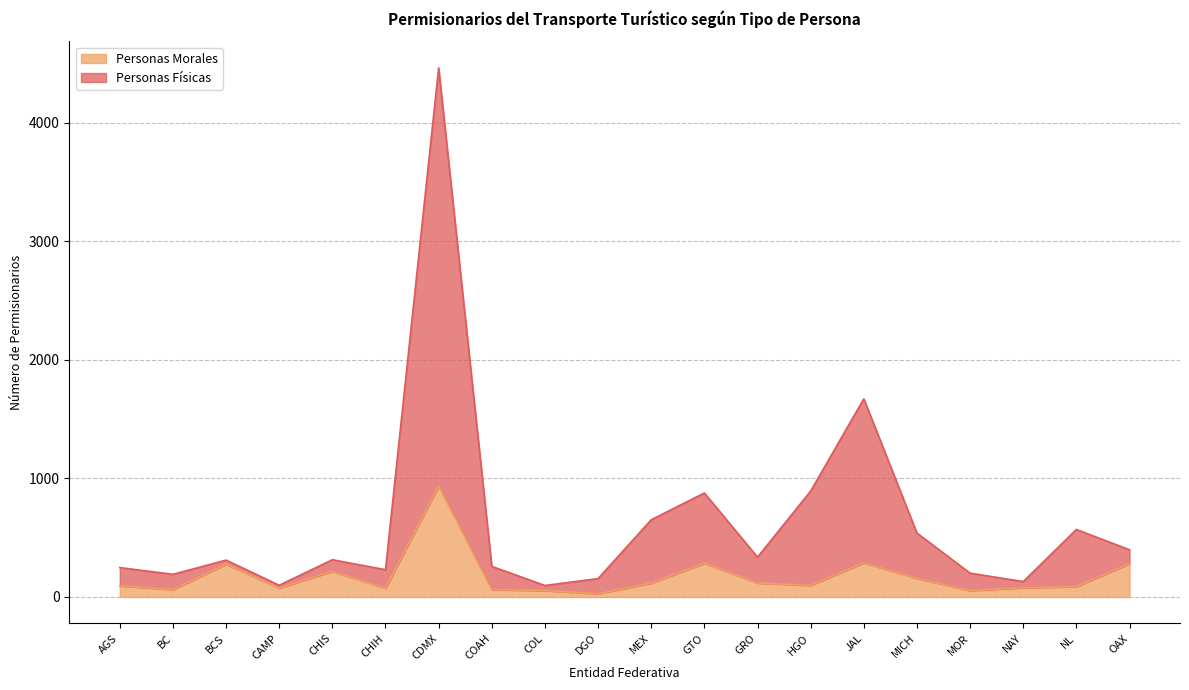

True or false: Personas Físicas and Personas Morales intersect in this chart.

False